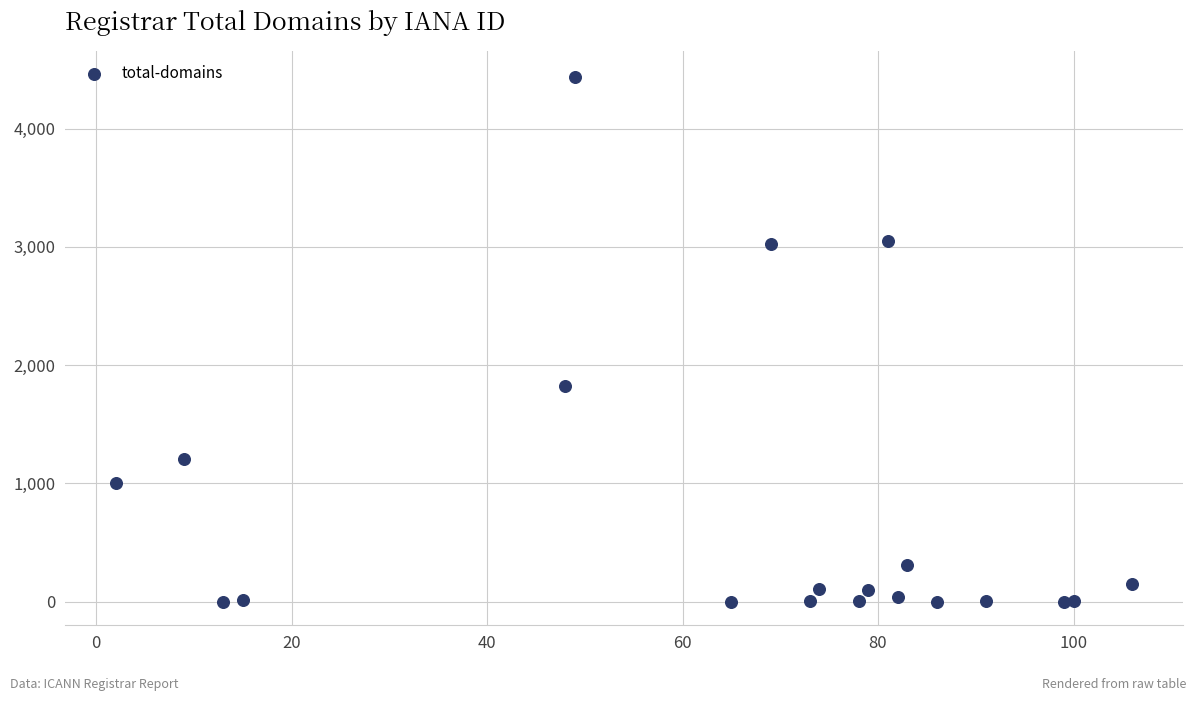

What Y value in the scatter plot is closest to 2218?

1824